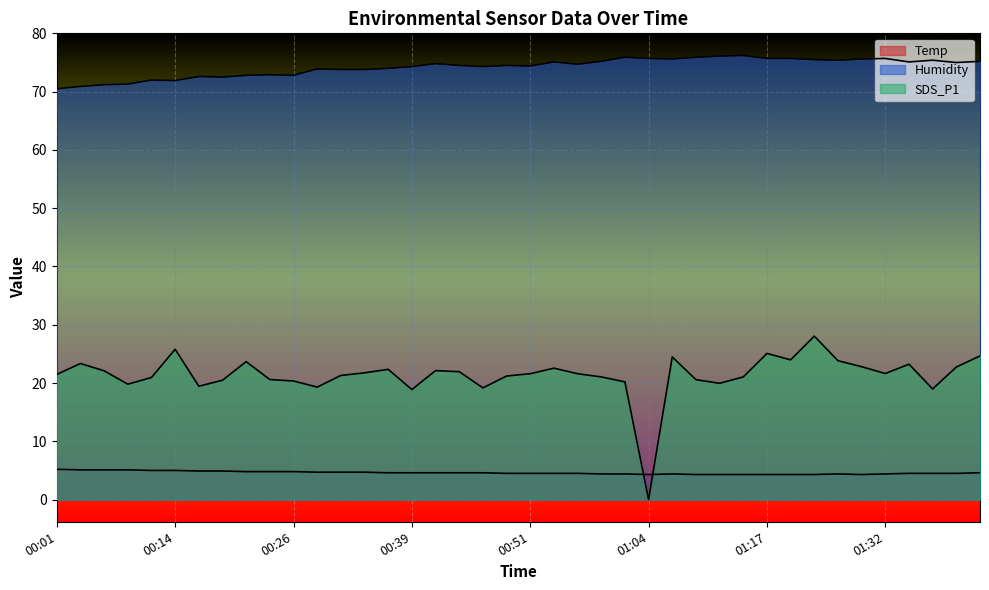

Does the chart display data point markers on the line(s)?

No